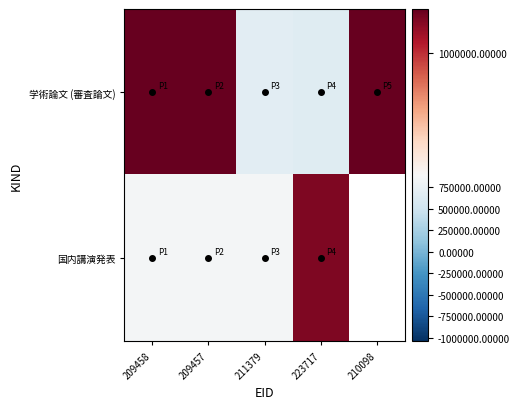

Which category has the lowest value in the 学術論文 (審査論文) series?

223717